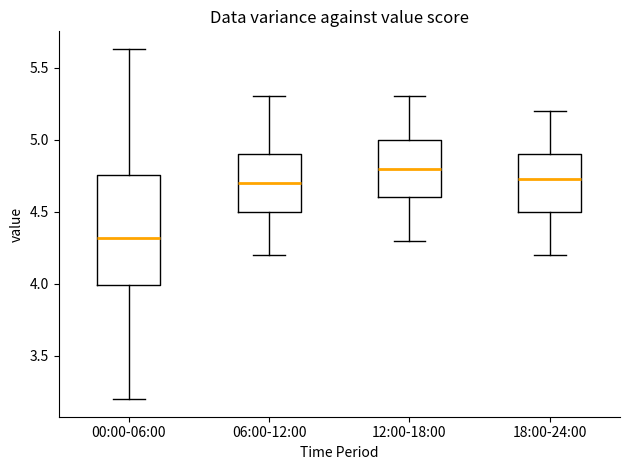

Which box's median line is the highest?

12:00-18:00